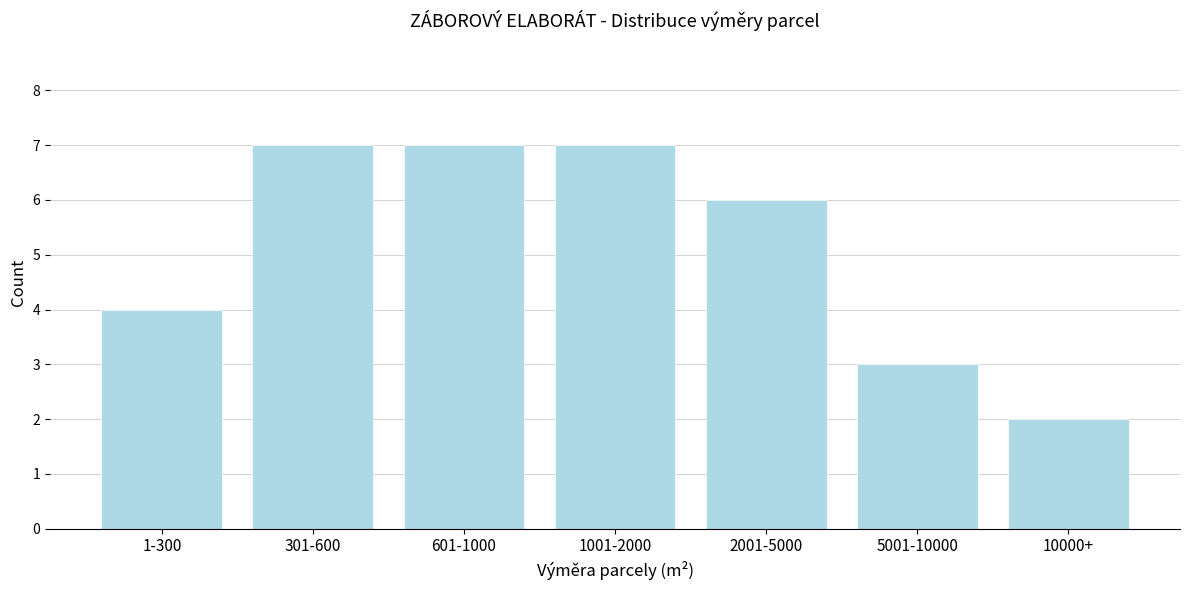

Reading left to right, list all the values displayed in this chart.

4	7	7	7	6	3	2